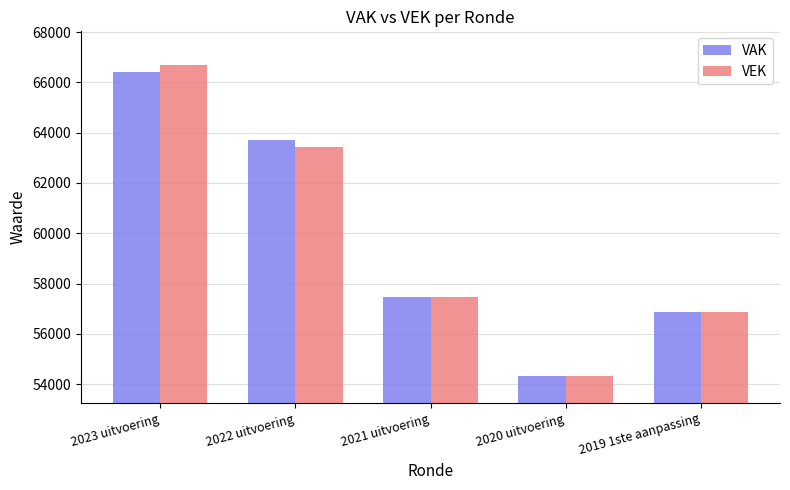

How many bars are there in each group?

2